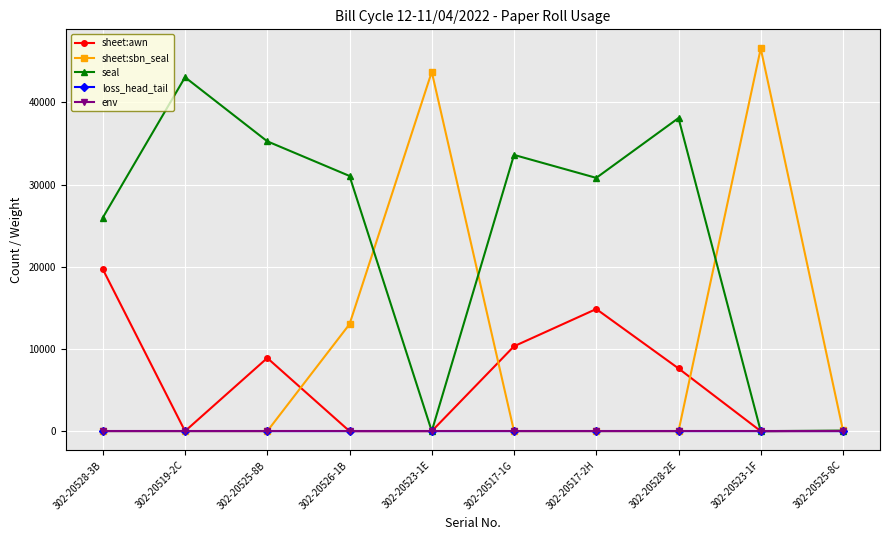

What is the difference between the maximum and second lowest values in the loss_head_tail series?

0.8